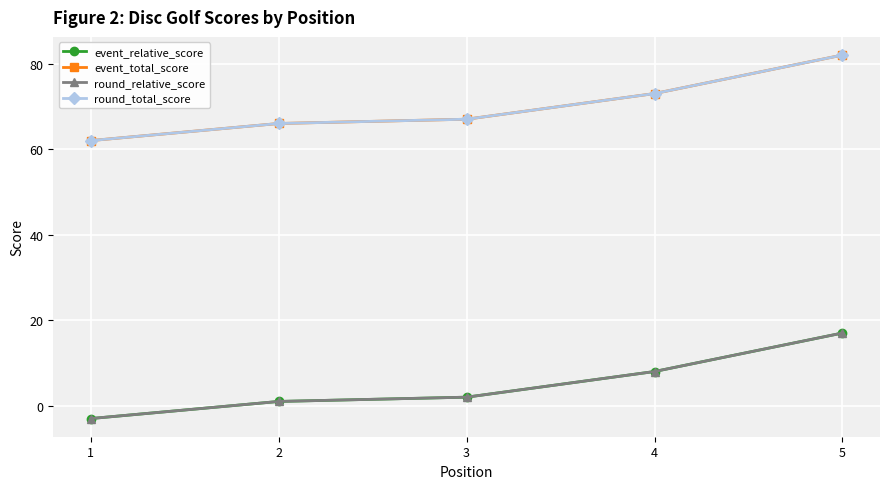

True or false: round_relative_score and event_total_score cross at least once.

False